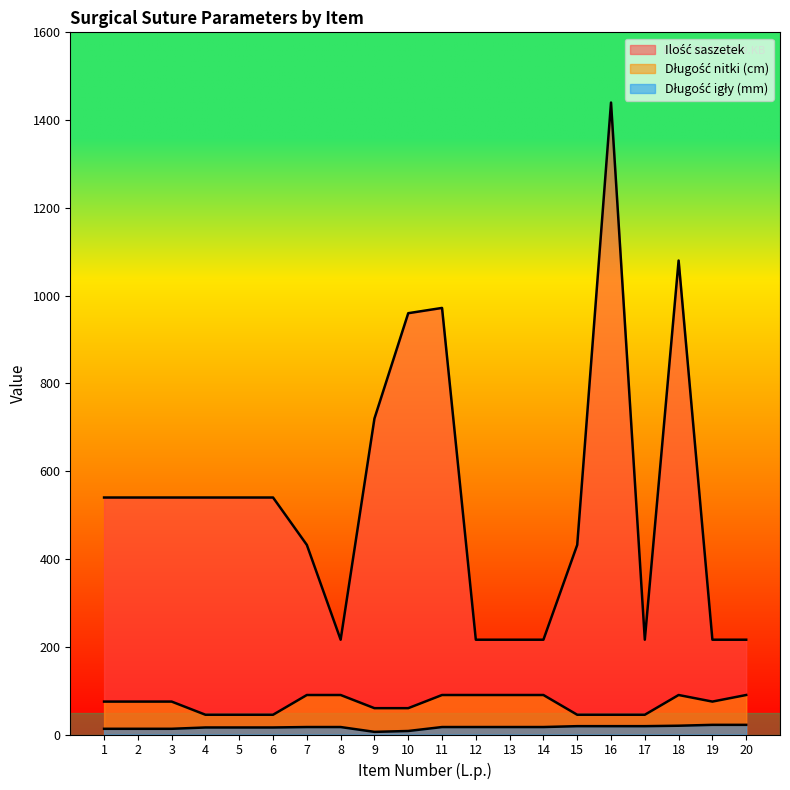

In Długość igły (mm), how many points are lower than both neighbors (excluding endpoints)?

1